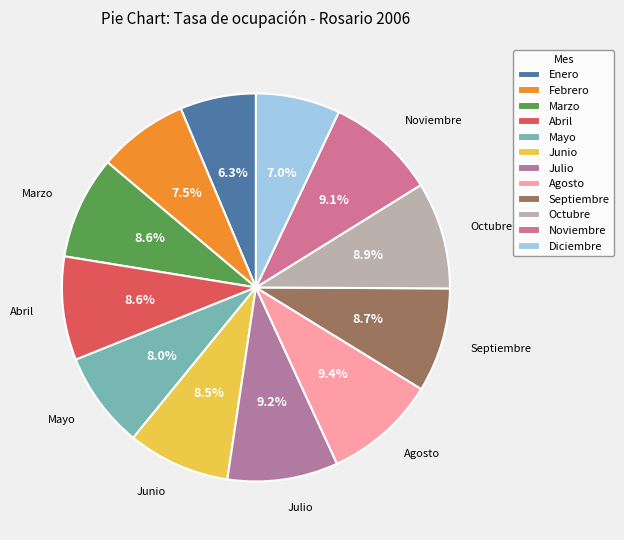

Which slice is the smallest?

Enero